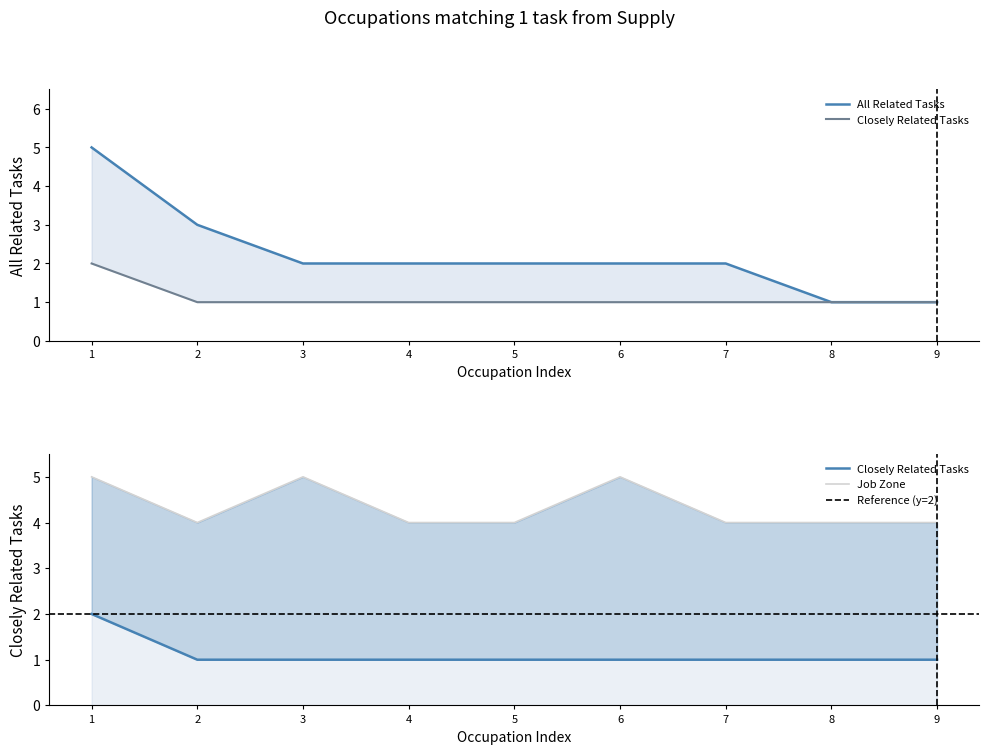

Is it true that closely_related equals 0 at 7?

False